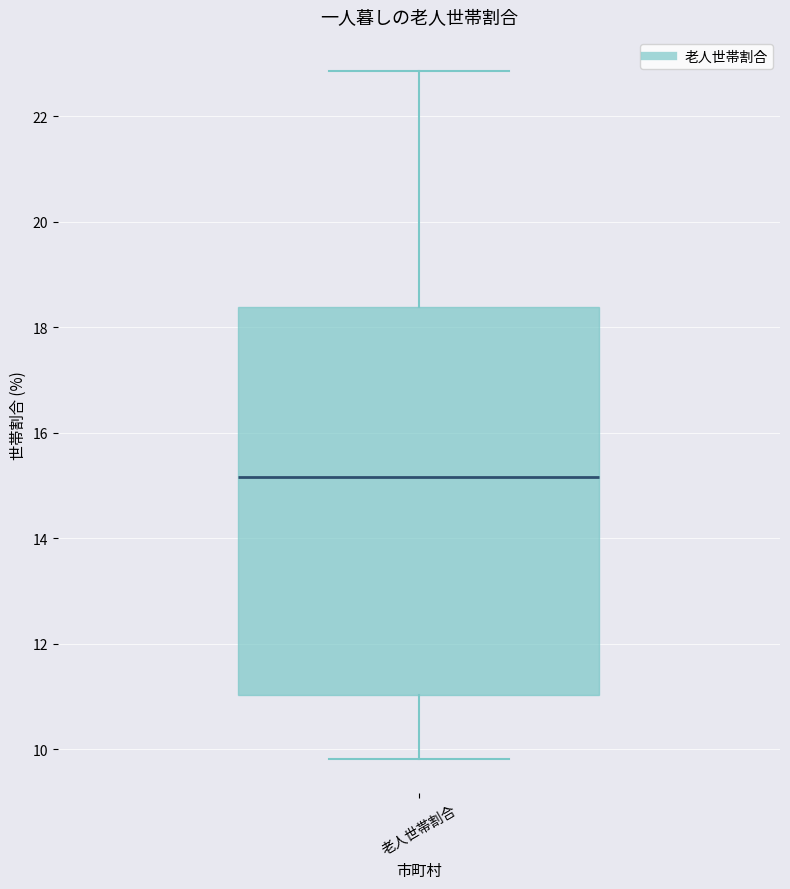

Transcribe this box plot: give where the median line is, the range the box spans, and where the two whiskers end, as read against the y-axis. The values are not printed on the chart, so give them approximately, as read against the axis.

median 15.2, box 11.0 to 18.4, whiskers 9.8 to 22.8